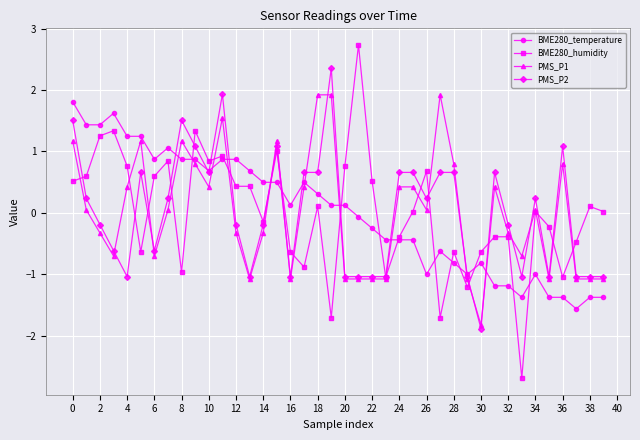

What is the highest value of the PMS_P1 series?

1.9